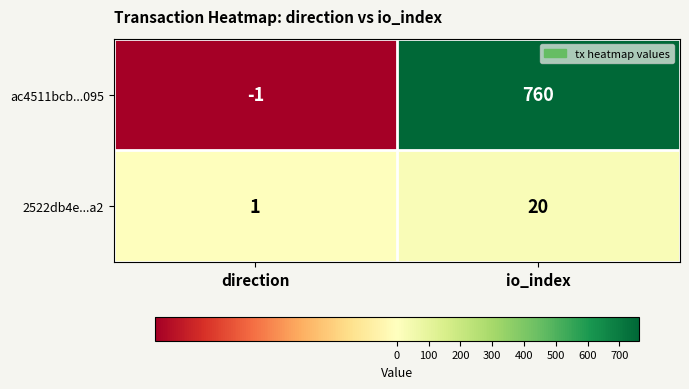

Rank the series by their average value, from highest to lowest.

ac4511bcb...095, 2522db4e...a2